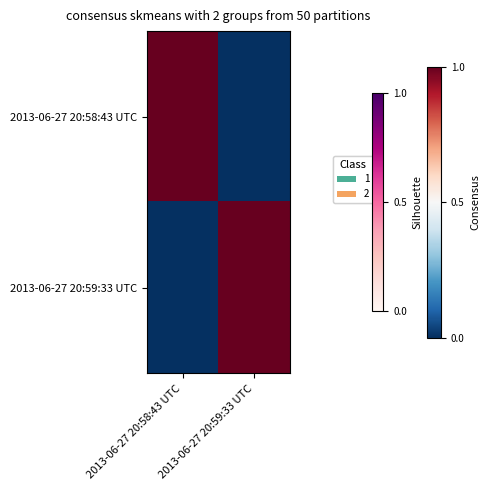

What is the approximate value of 2013-06-27 20:59:33 UTC at 2013-06-27 20:59:33 UTC?

1.0